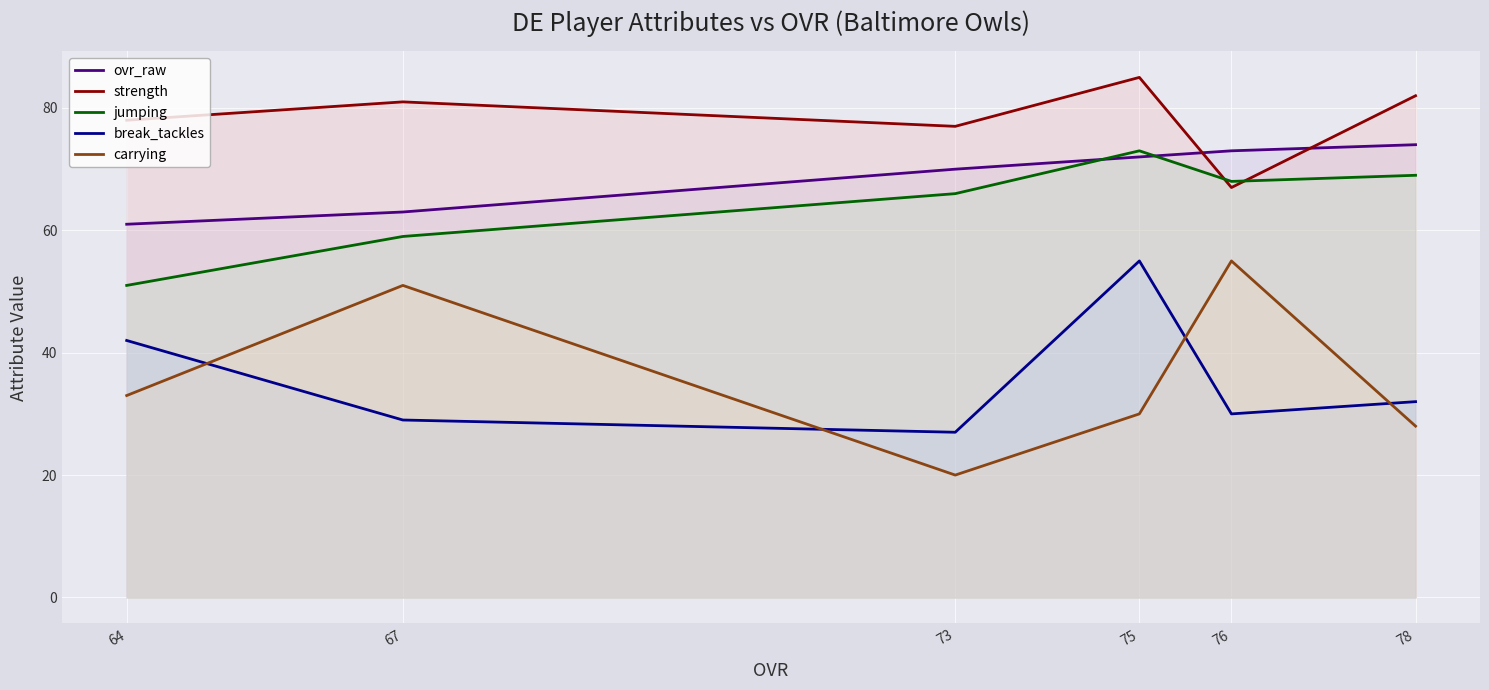

Is it true that break_tackles equals 52 at 76?

False